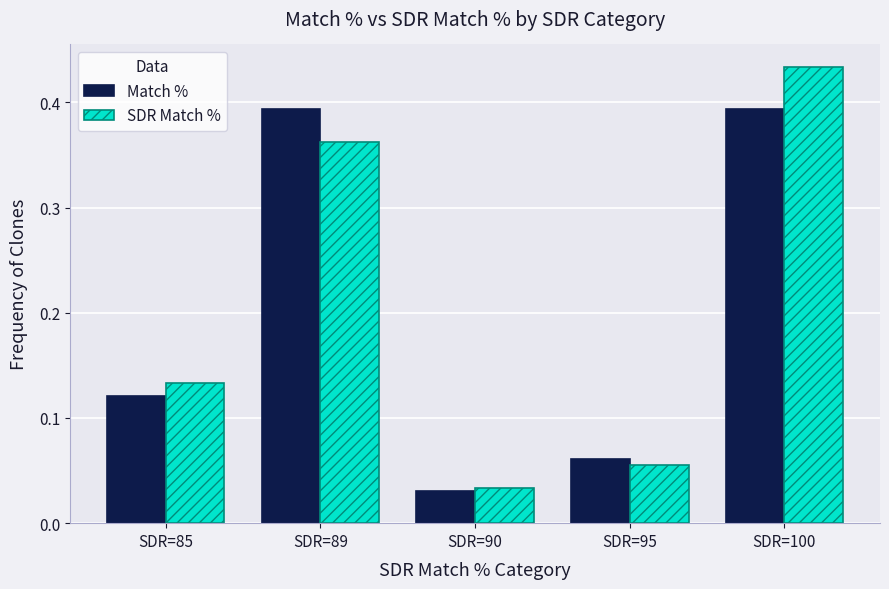

How many bars are there in each group?

2